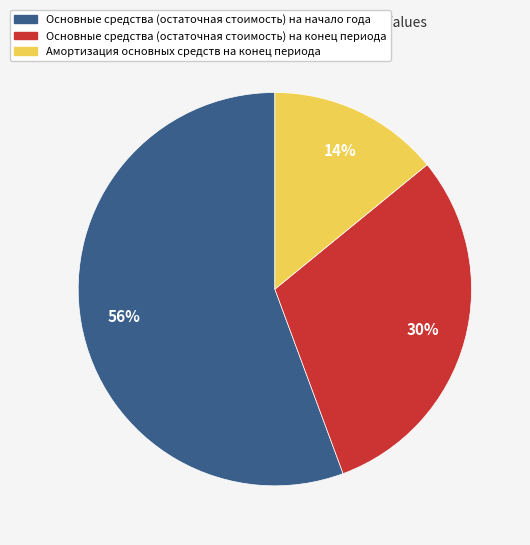

To the nearest percent, what is the difference between the largest and smallest slice percentages?

42%